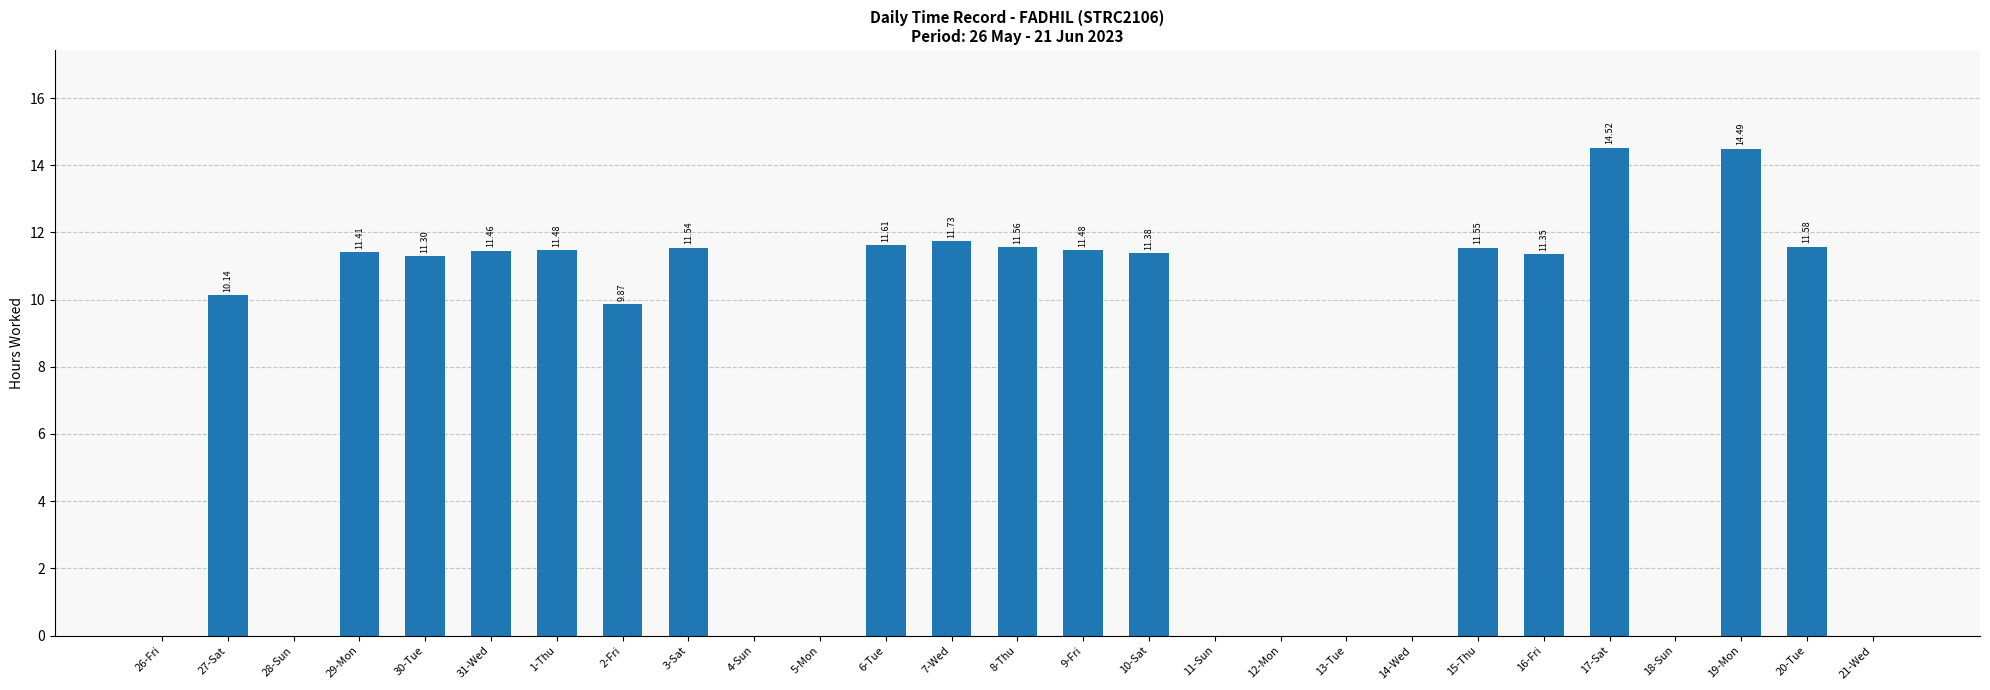

How many values exceed 11?

15